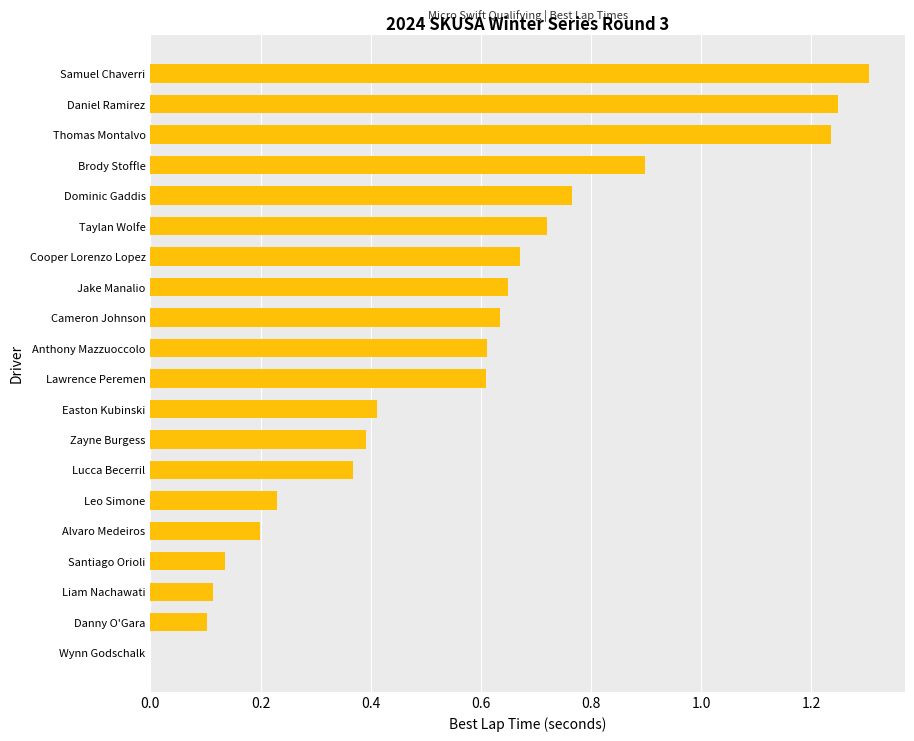

What is the sum of all values?

11.3